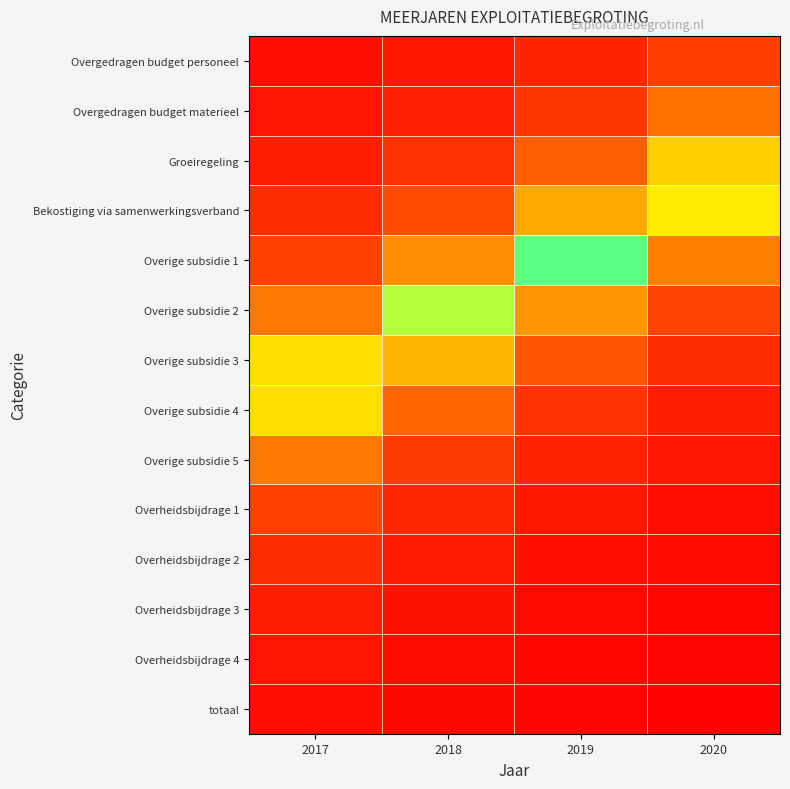

How many categories are shown in the chart?

4